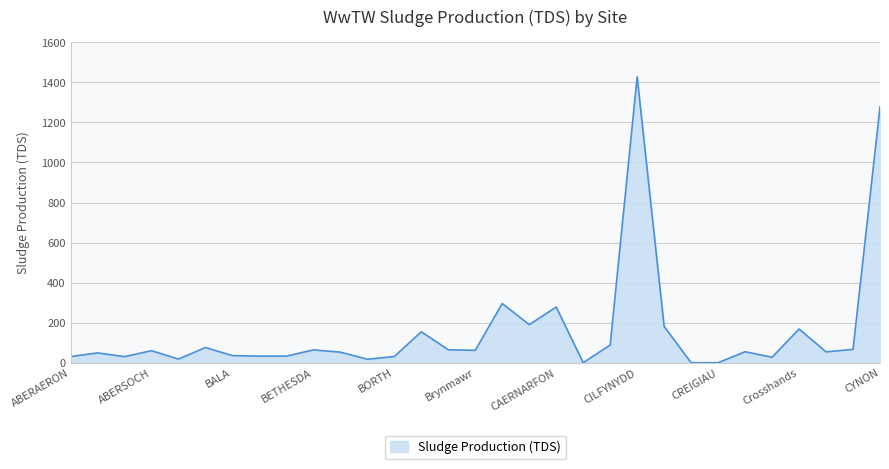

What is the value of the 16th point from the left?

62.0